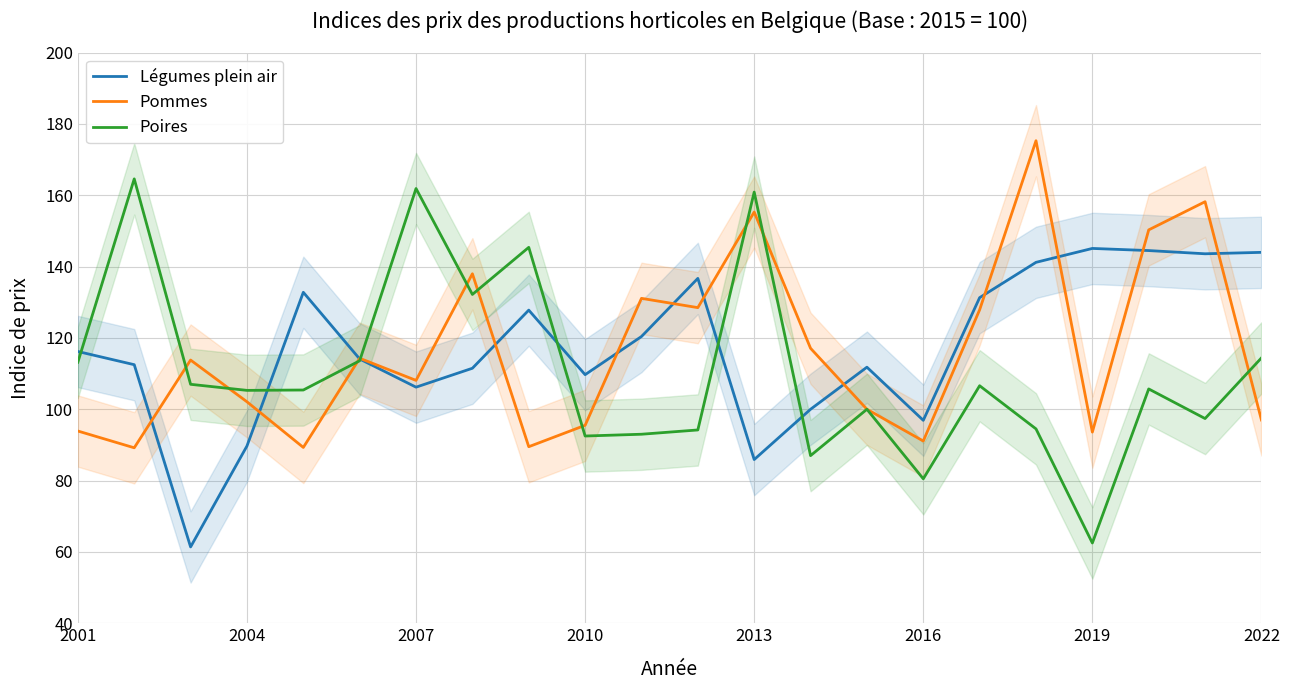

How many interior local valleys does the Poires series have?

7